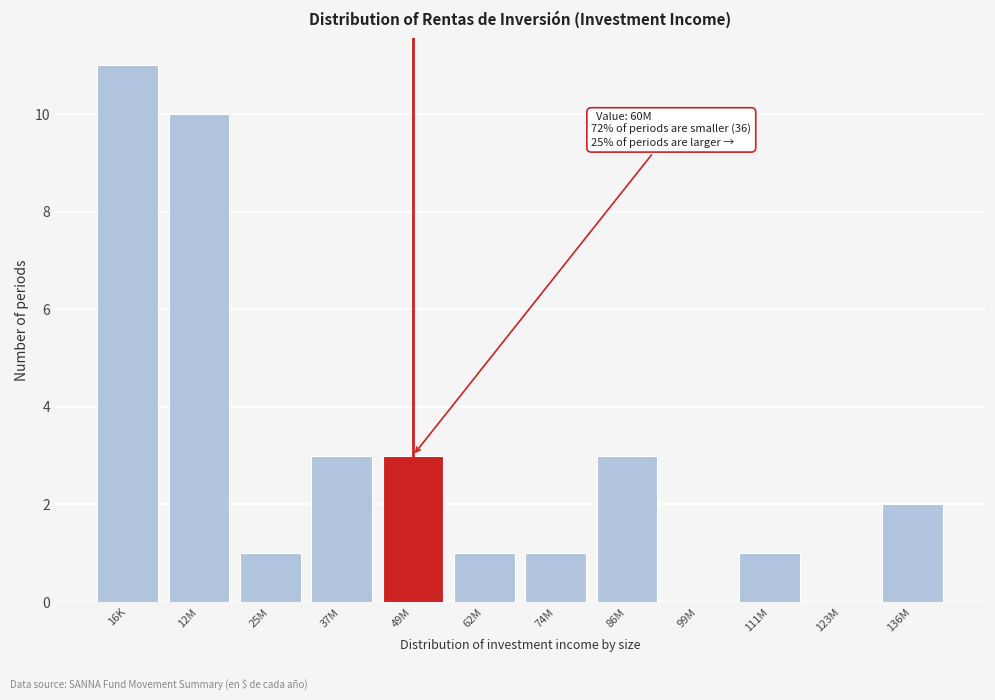

Reading right to left, transcribe all the data shown in this chart.

136M=2	123M=0	111M=1	99M=0	86M=3	74M=1	62M=1	49M=3	37M=3	25M=1	12M=10	16K=11